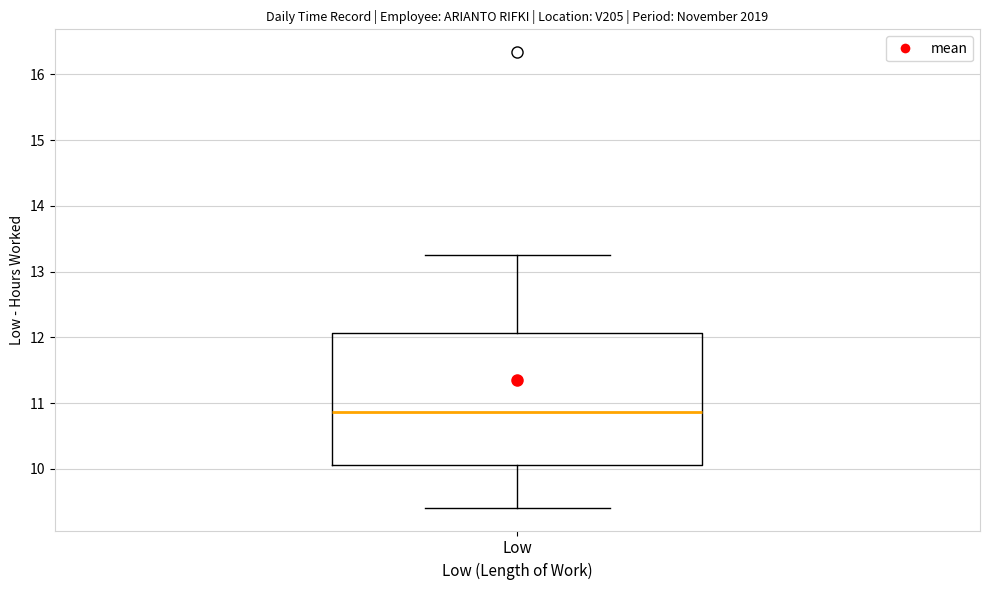

Where does the median line of the box for Low sit on the y-axis? The values are not printed on the chart, so give them approximately, as read against the axis.

10.9